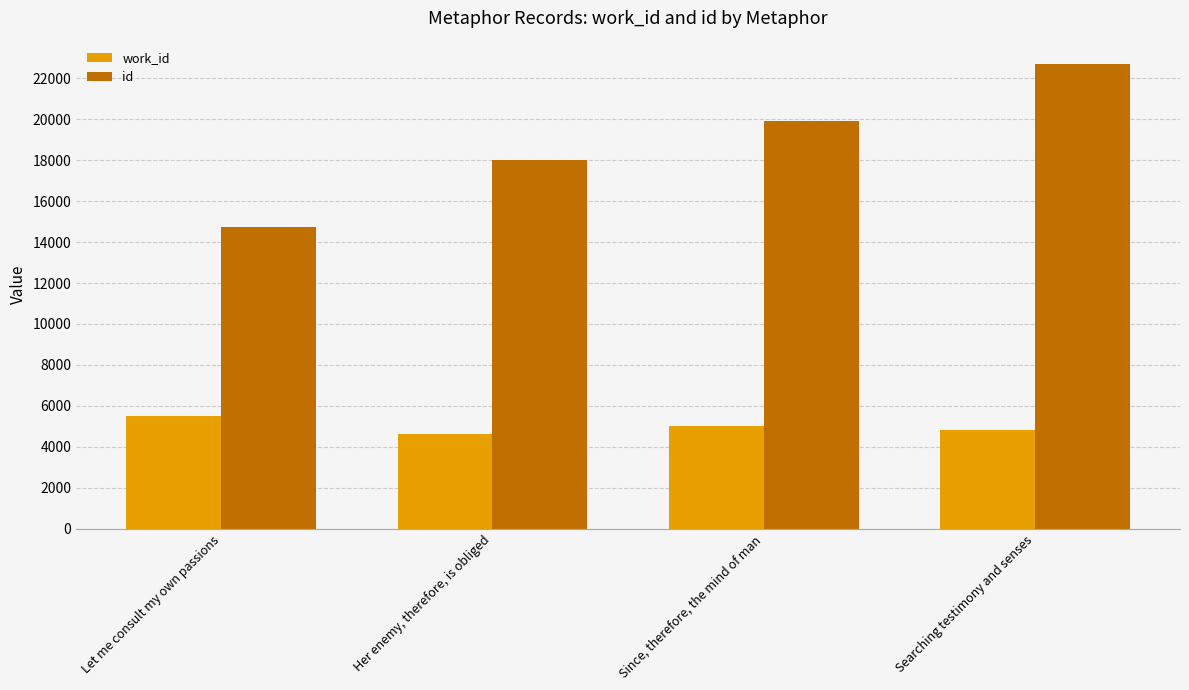

What is the total value across all series at Since, therefore, the mind of man?

24936